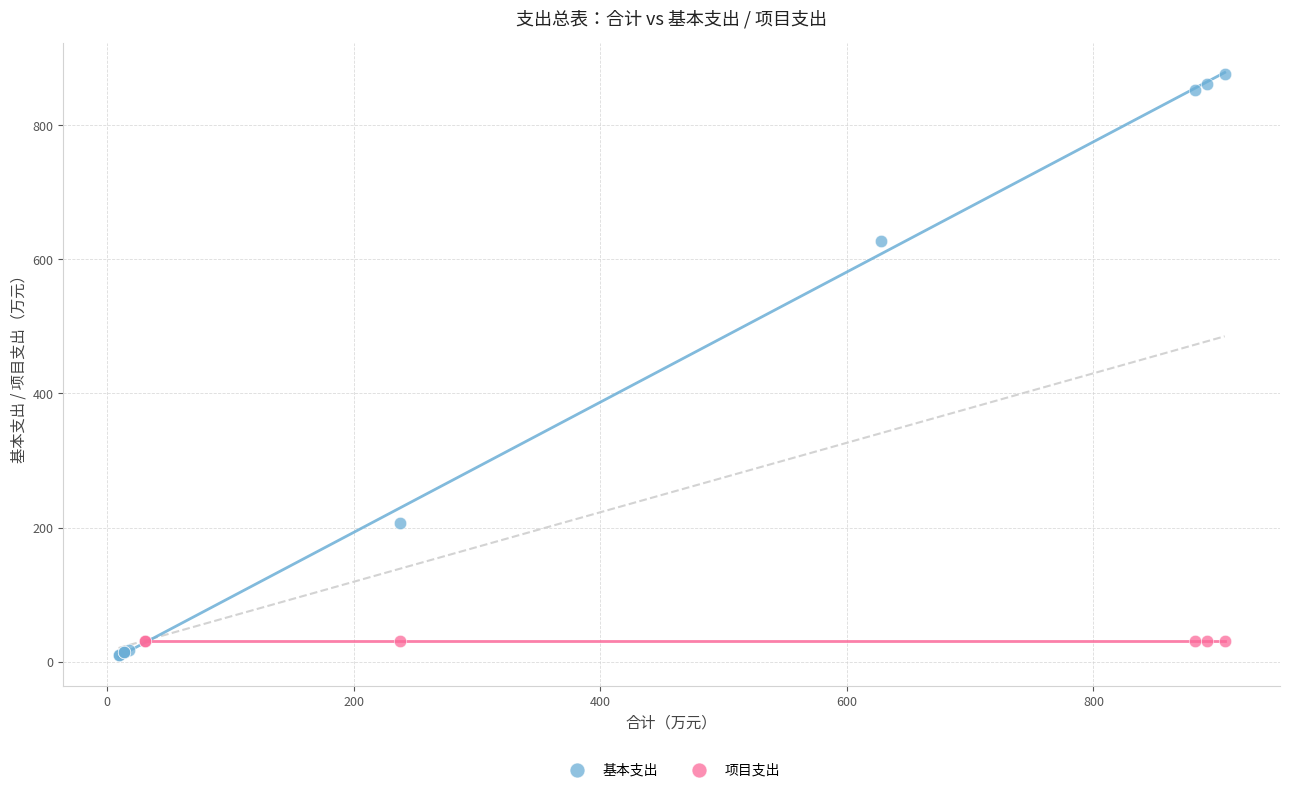

Which series contains the highest Y value?

基本支出